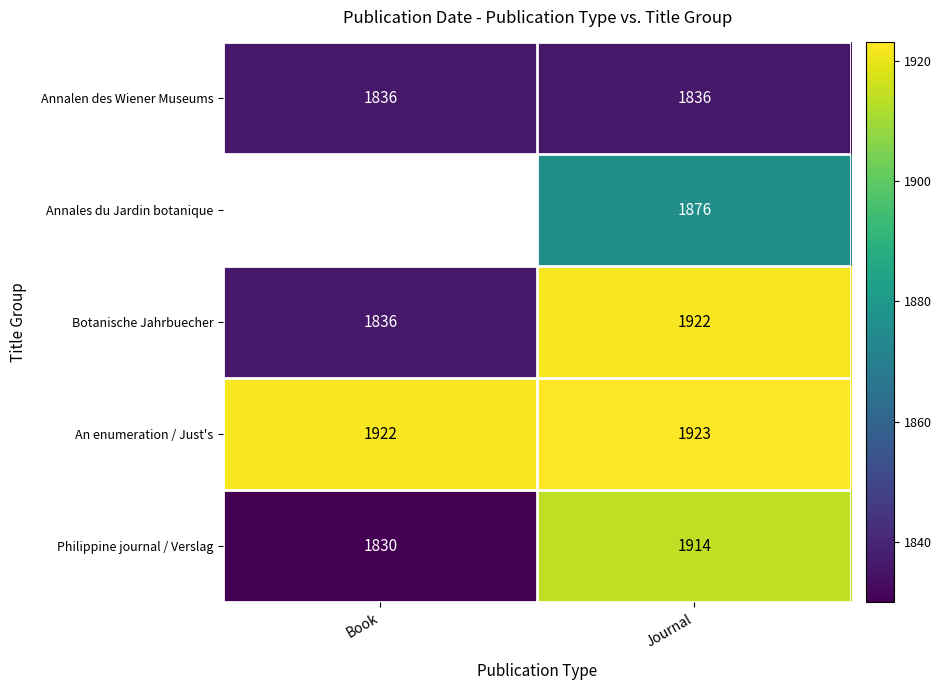

The value of Philippine journal / Verslag at Journal is 3424. True or false?

False